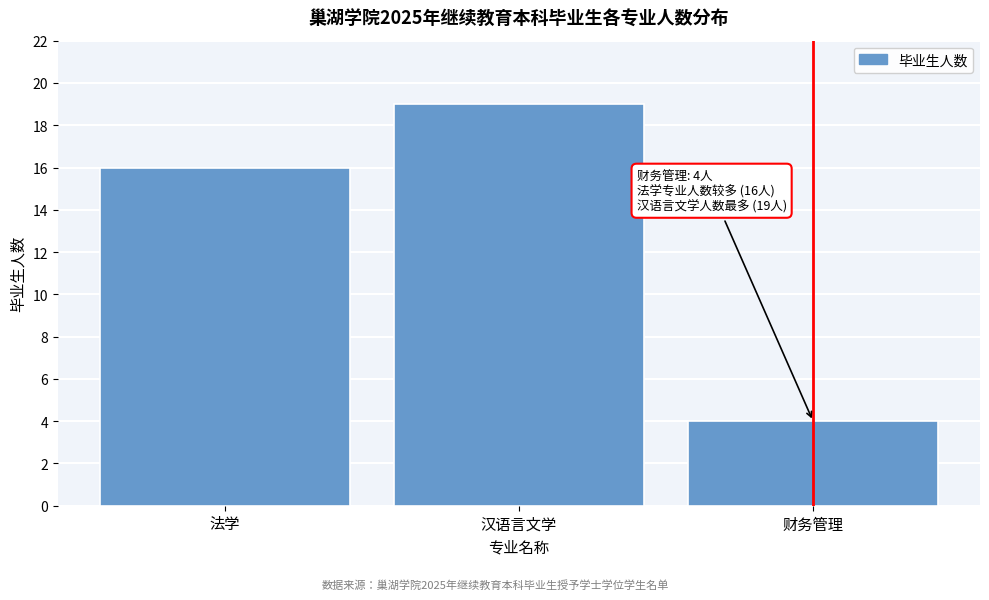

Reading left to right, extract all data points from this chart.

16	19	4